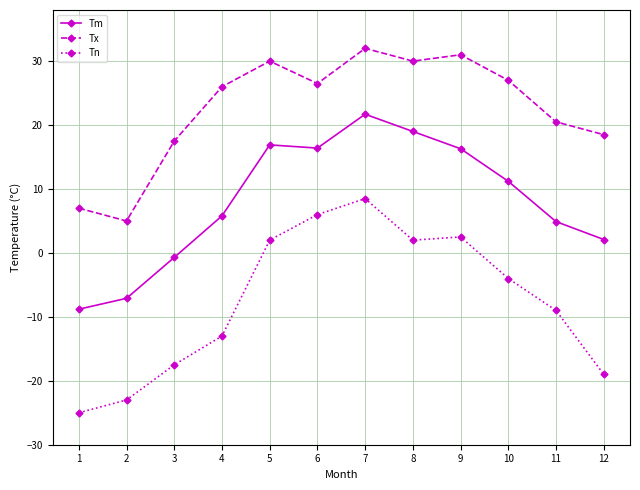

In Tx, how many points are lower than both neighbors (excluding endpoints)?

3